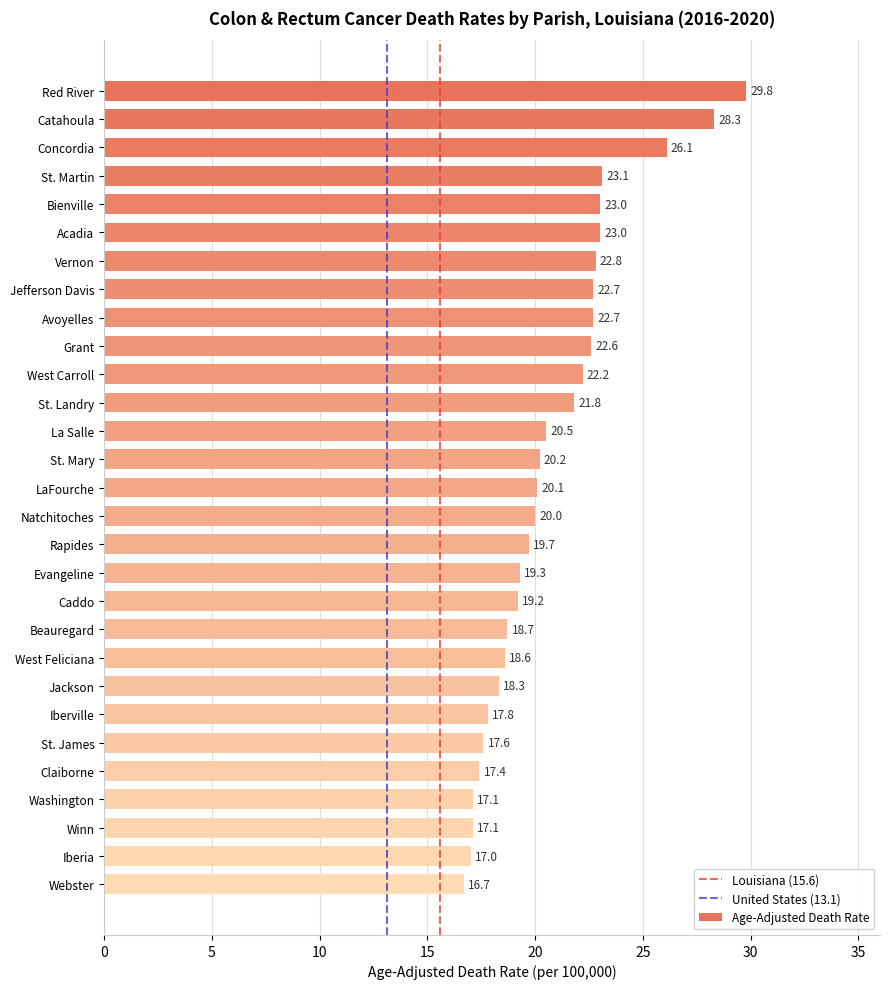

Reading bottom to top, what are all the values shown in this chart?

Webster=16.7	Iberia=17.0	Winn=17.1	Washington=17.1	Claiborne=17.4	St. James=17.6	Iberville=17.8	Jackson=18.3	West Feliciana=18.6	Beauregard=18.7	Caddo=19.2	Evangeline=19.3	Rapides=19.7	Natchitoches=20.0	LaFourche=20.1	St. Mary=20.2	La Salle=20.5	St. Landry=21.8	West Carroll=22.2	Grant=22.6	Avoyelles=22.7	Jefferson Davis=22.7	Vernon=22.8	Acadia=23.0	Bienville=23.0	St. Martin=23.1	Concordia=26.1	Catahoula=28.3	Red River=29.8